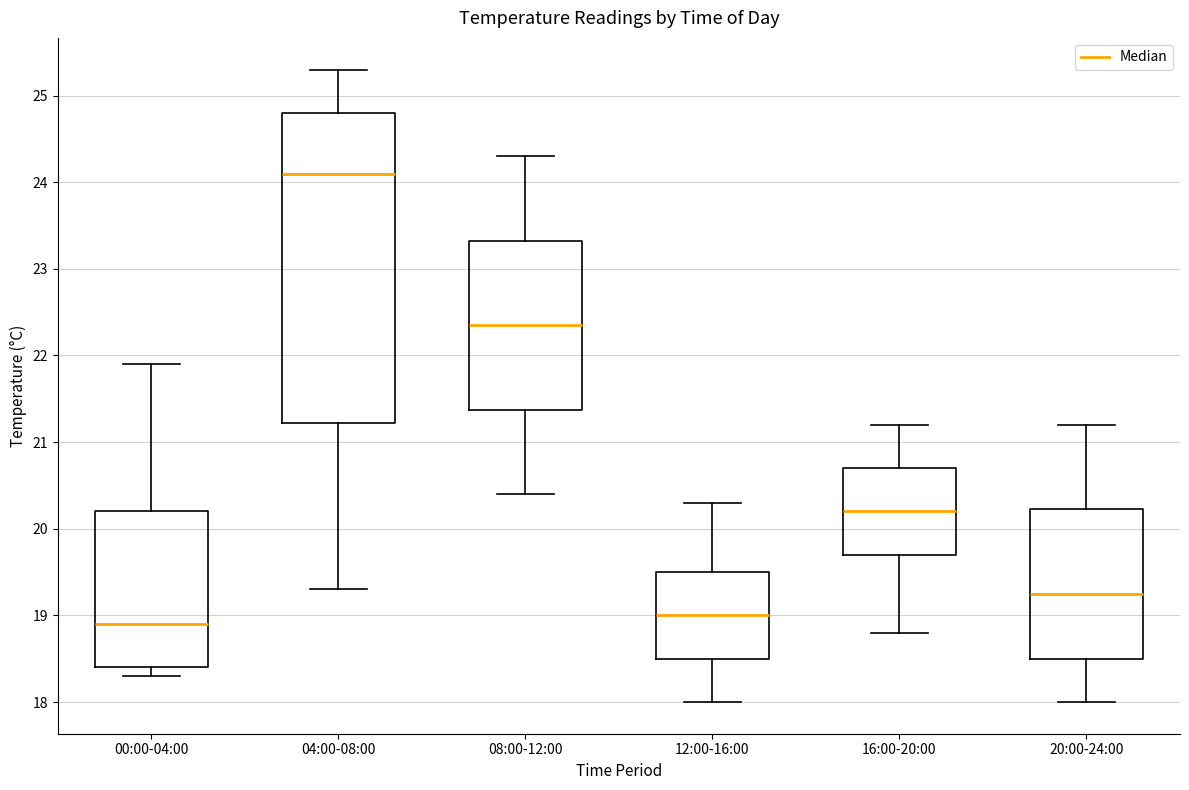

Reading left to right, read every box against the y-axis: the position of its median line, the range the box covers, and the ends of its whiskers. The values are not printed on the chart, so give them approximately, as read against the axis.

00:00-04:00: median 18.9, box 18.4 to 20.2, whiskers 18.3 to 21.9
04:00-08:00: median 24.1, box 21.2 to 24.8, whiskers 19.3 to 25.3
08:00-12:00: median 22.4, box 21.4 to 23.3, whiskers 20.4 to 24.3
12:00-16:00: median 19.0, box 18.5 to 19.5, whiskers 18.0 to 20.3
16:00-20:00: median 20.2, box 19.7 to 20.7, whiskers 18.8 to 21.2
20:00-24:00: median 19.3, box 18.5 to 20.2, whiskers 18.0 to 21.2